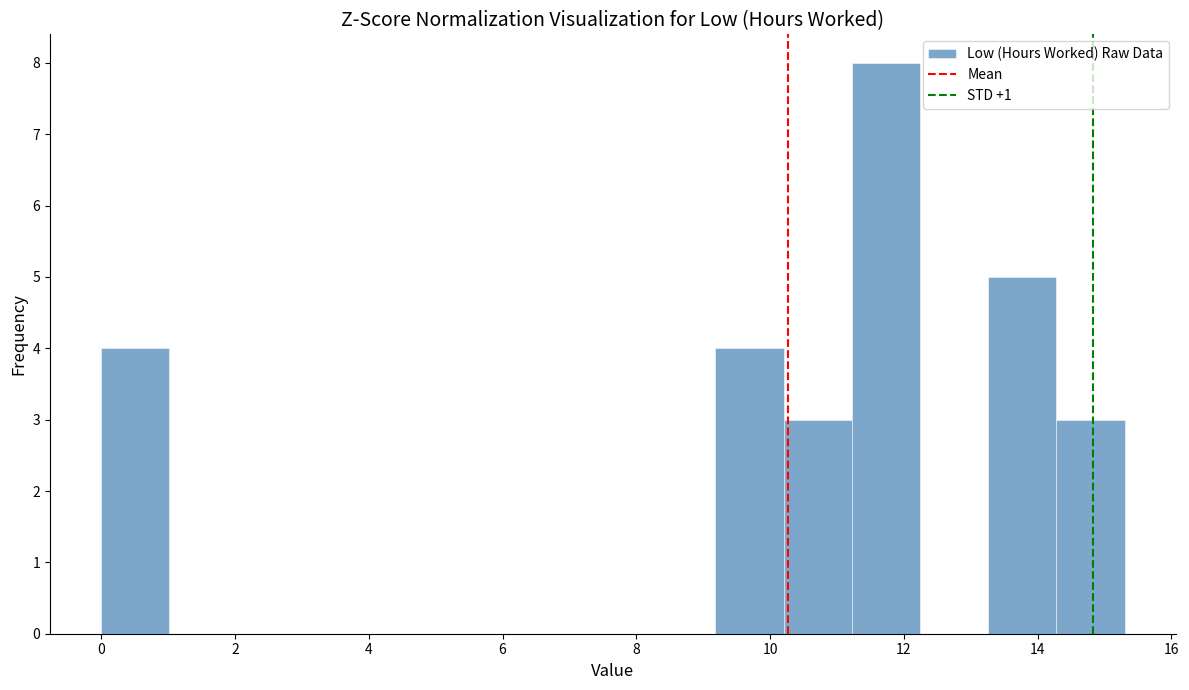

What is the height of the bar covering 9.18 to 10.20 on the x-axis? Neither the bar edges nor the heights are printed on the chart, so give them approximately, as read against the axes.

4